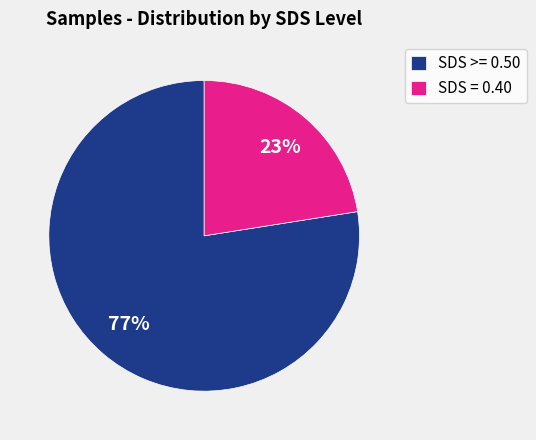

The SDS = 0.40 slice represents 28% of the pie. True or false?

False